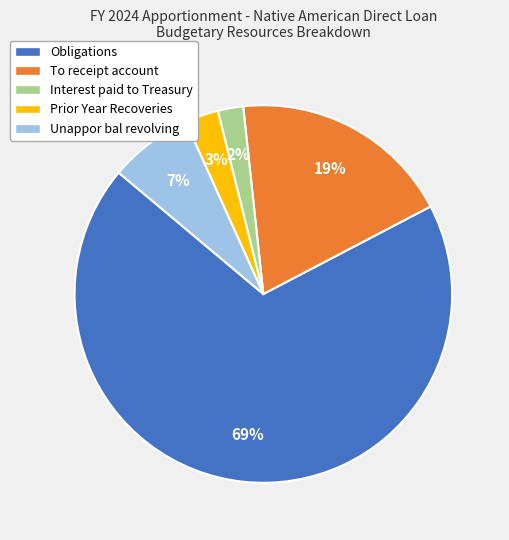

To the nearest percent, what is the average slice percentage?

20%